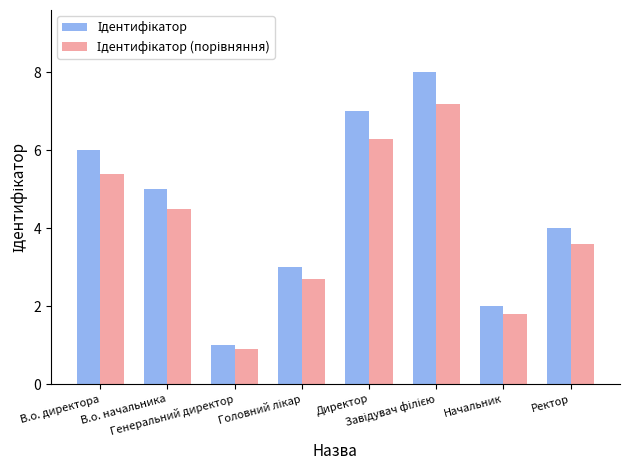

What is the minimum value shown in the chart?

0.9